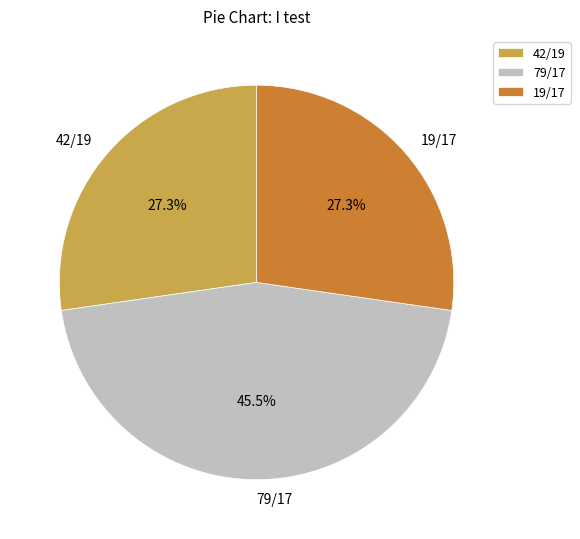

Does 79/17 represent more than half of the total?

No